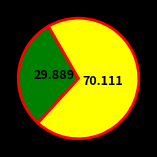

Does any single category account for the majority?

Yes